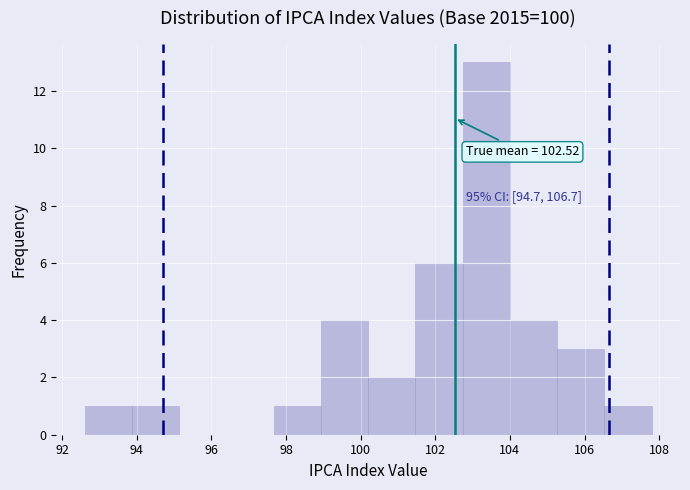

Over which range of the x-axis is the bar tallest?

102.8 to 104.0